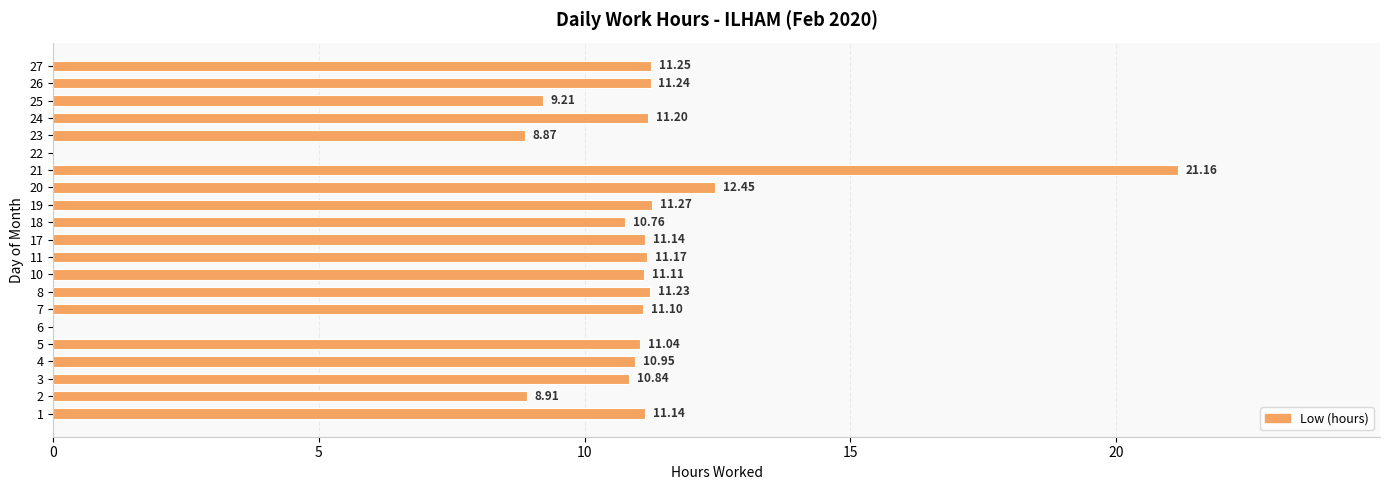

Between 18 and 7, which is larger?

7